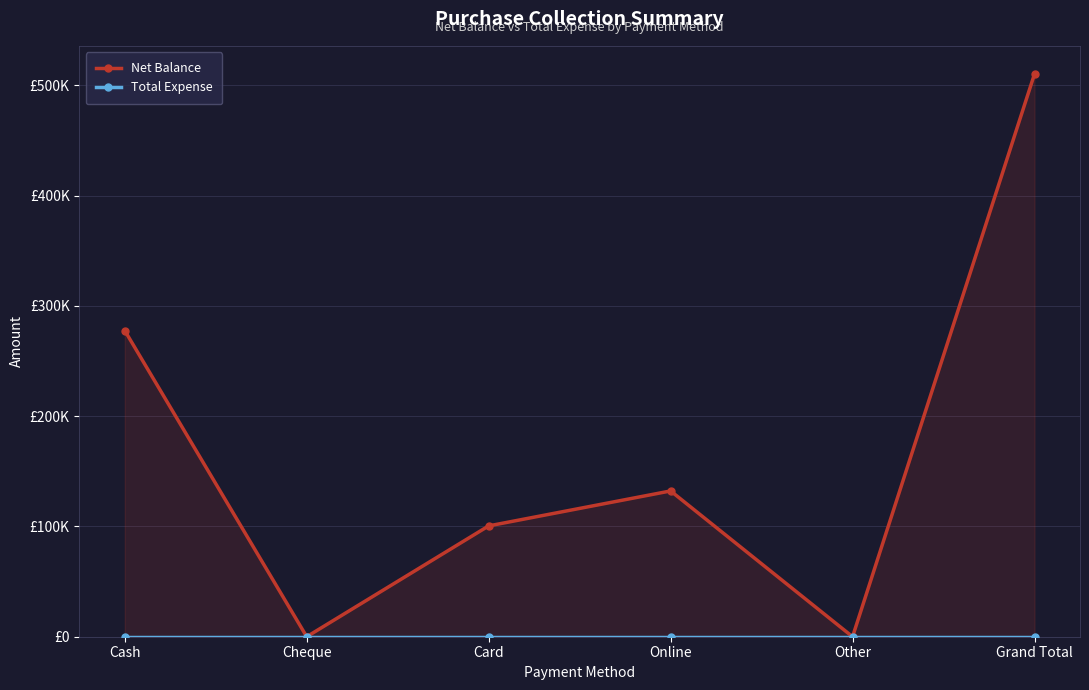

At which category is the sum across all series the highest?

Grand Total